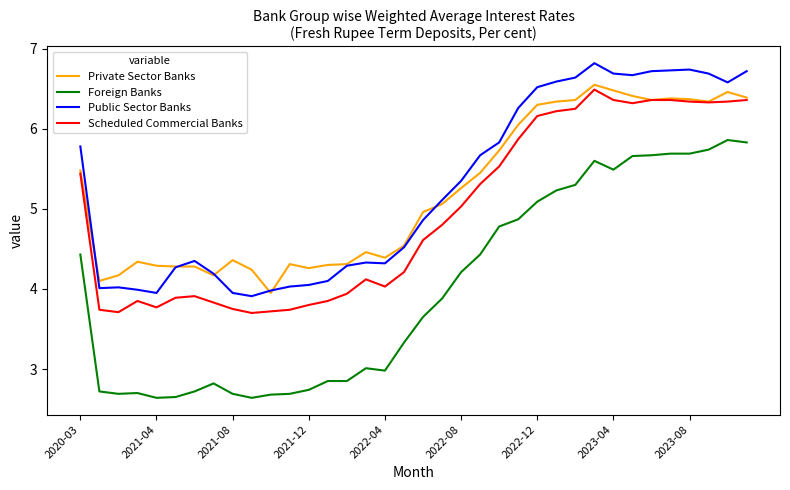

Which series has the widest spread of values?

Foreign Banks